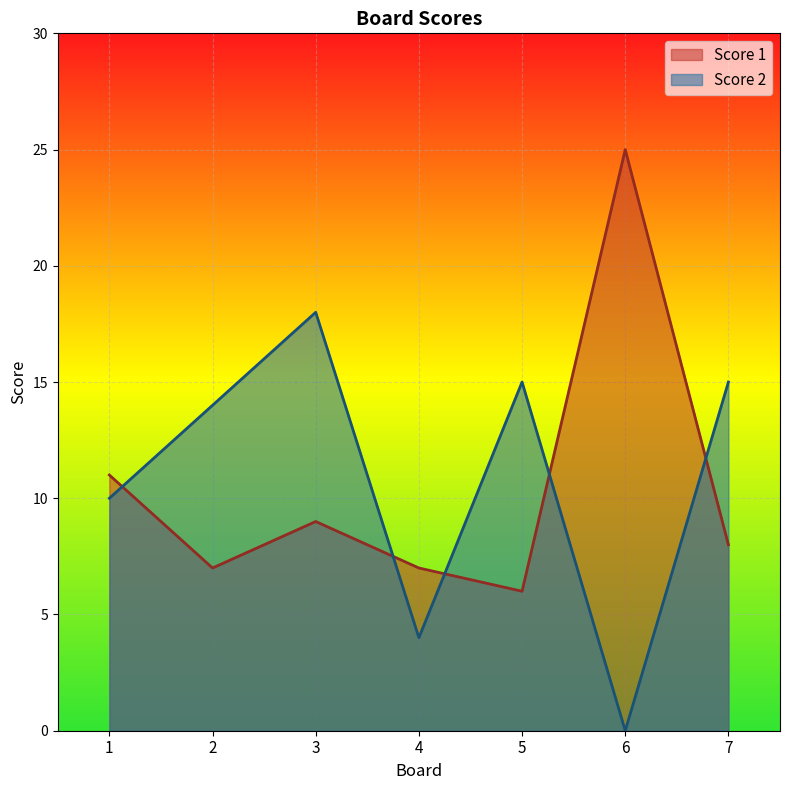

True or false: Score 2 has more than 0 points higher than both neighbors.

True